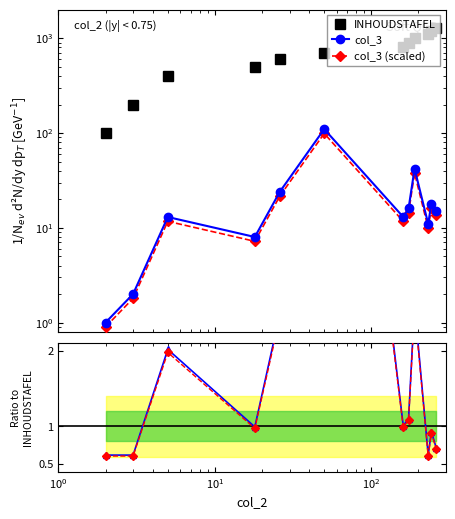

The INHOUDSTAFEL series shows 0.8 at 9. True or false?

False